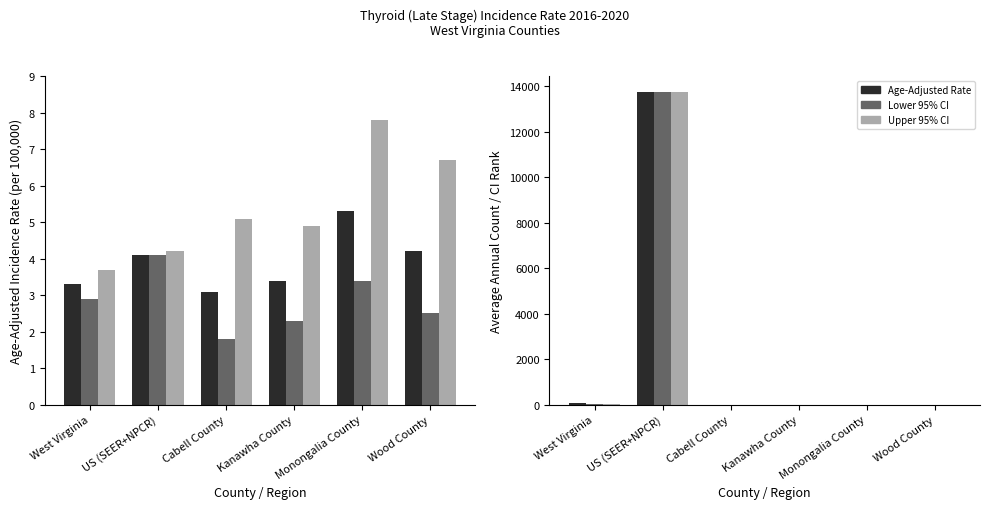

How many categories are shown in the chart?

6